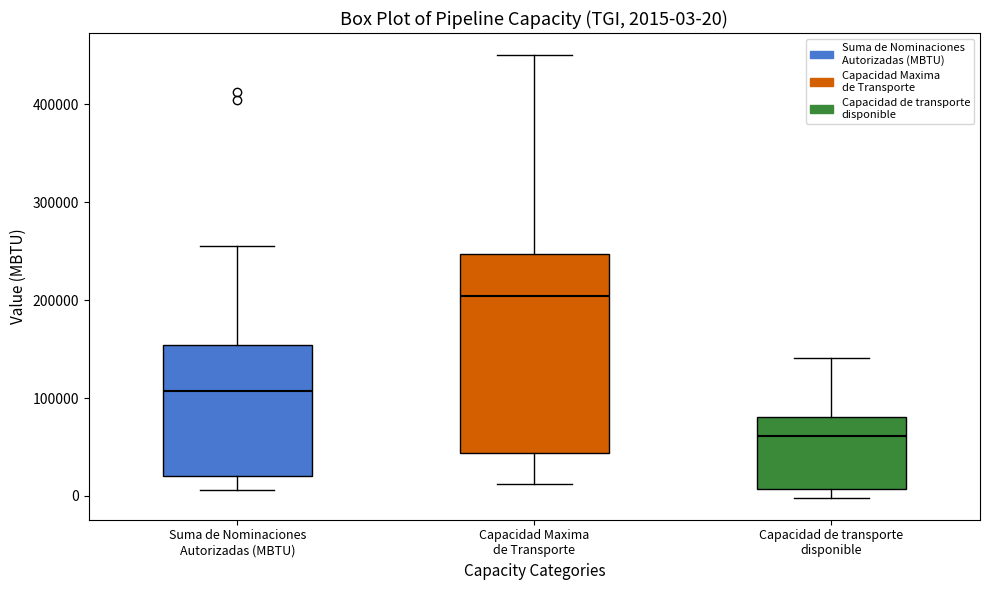

Which box is the tallest, from its lower edge to its upper edge?

Capacidad Maxima de Transporte